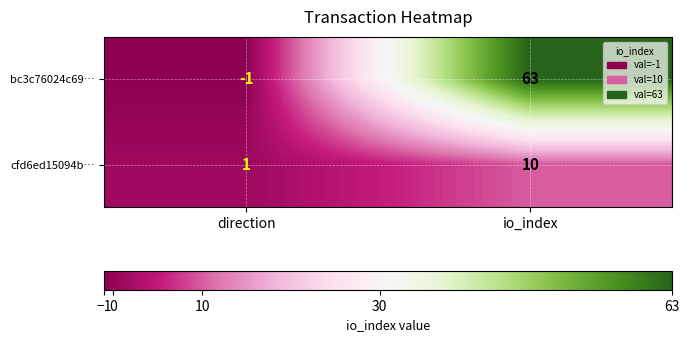

Rank the series by their maximum value, from lowest to highest.

cfd6ed15094b…, bc3c76024c69…